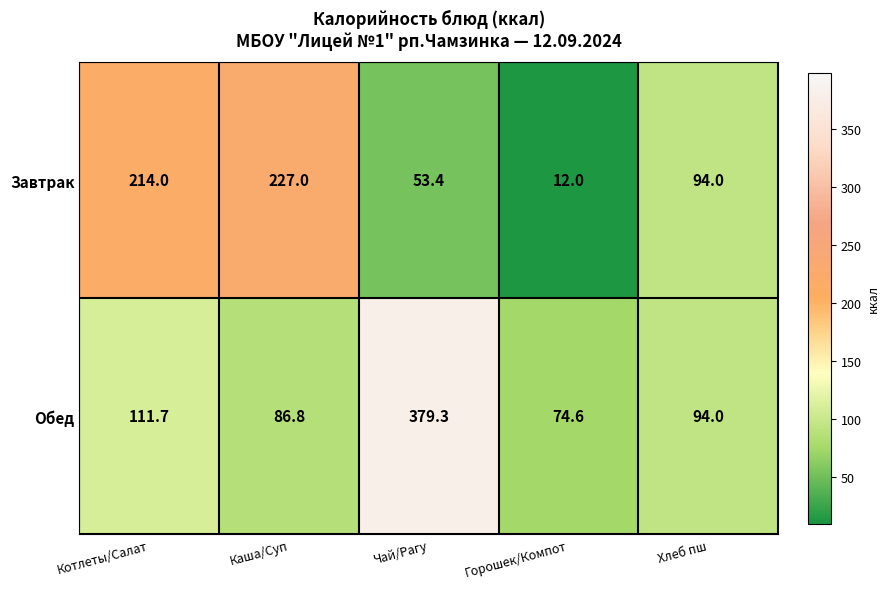

At which label is Завтрак closest to 119?

Хлеб пш